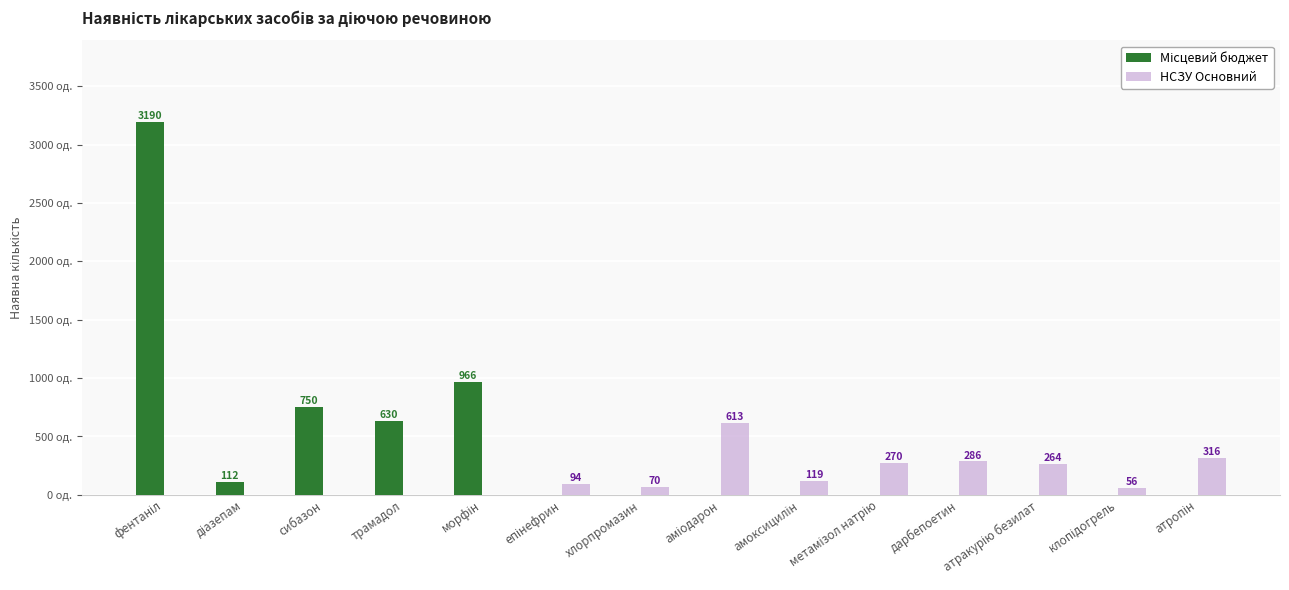

How many distinct data groups are displayed?

2